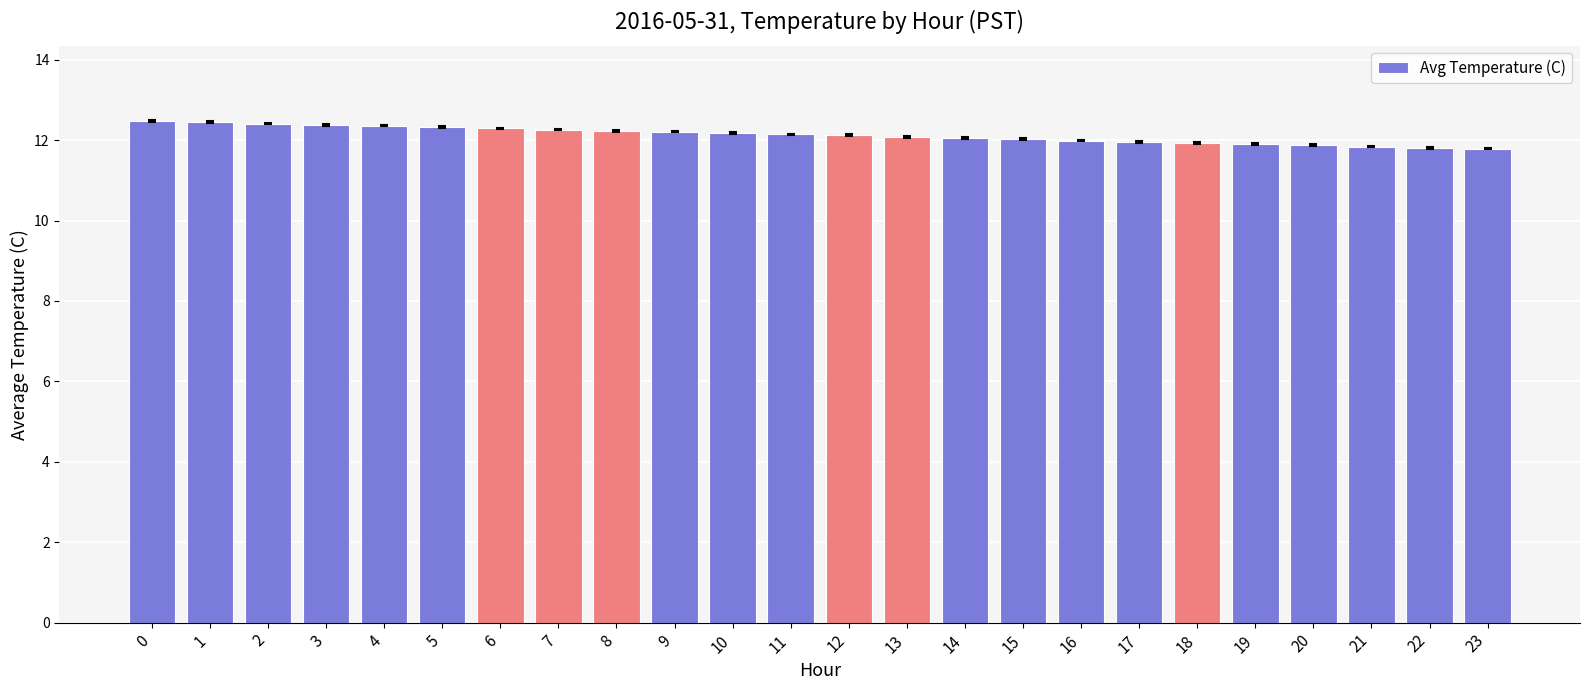

Approximately how many times larger is the value at 22 compared to 3?

1.0